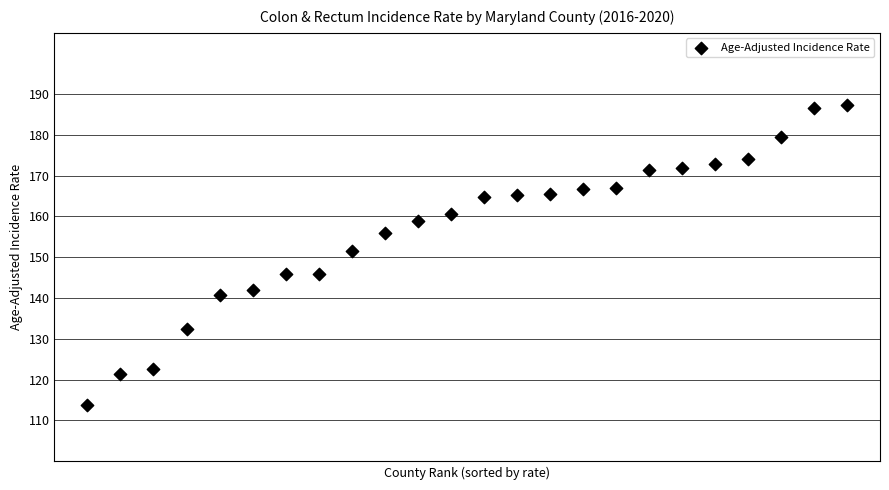

What is the range of X values (max minus min)?

23.0